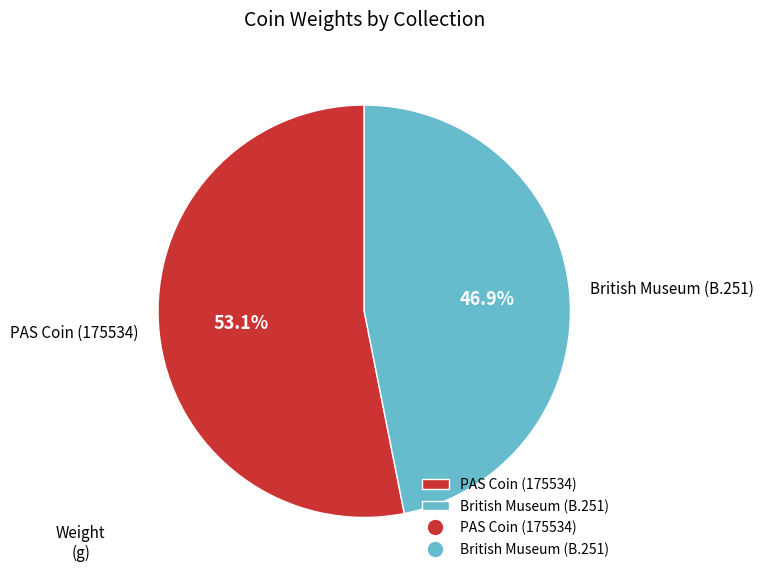

What is the largest slice in the pie chart?

PAS Coin (175534)